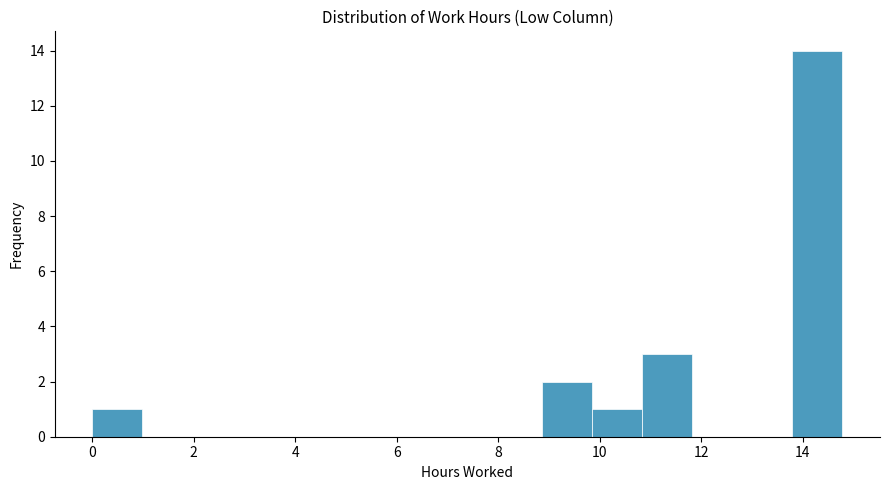

Reading left to right, transcribe this chart: for each bar, give the range it covers on the x-axis and its height. Neither the bar edges nor the heights are printed on the chart, so give them approximately, as read against the axes.

0.0 to 1.0: 1
1.0 to 2.0: 0
2.0 to 3.0: 0
3.0 to 4.0: 0
4.0 to 5.0: 0
5.0 to 6.0: 0
6.0 to 6.8: 0
6.8 to 7.8: 0
7.8 to 8.8: 0
8.8 to 9.8: 2
9.8 to 10.8: 1
10.8 to 11.8: 3
11.8 to 12.8: 0
12.8 to 13.8: 0
13.8 to 14.8: 14